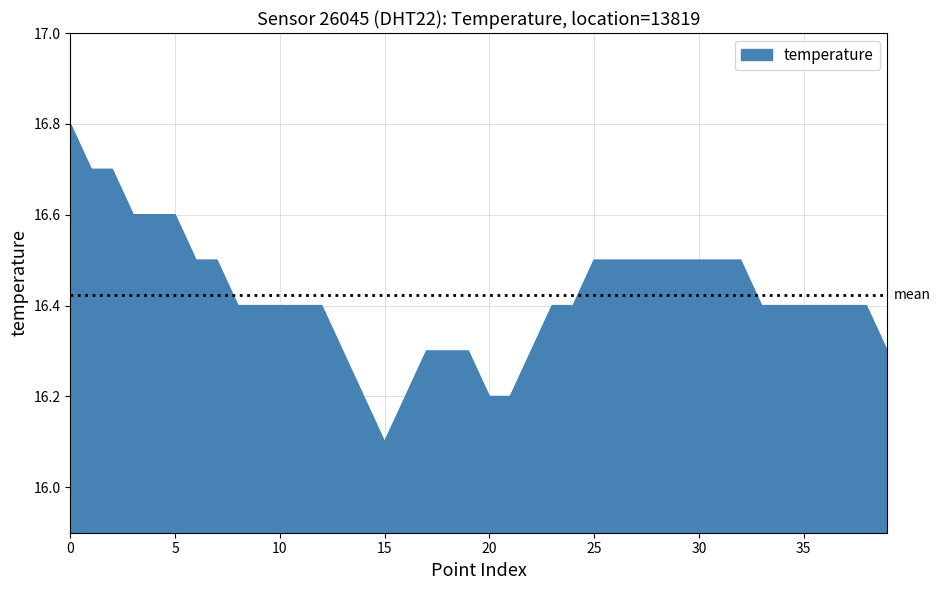

What is the difference between the maximum and minimum values?

0.7